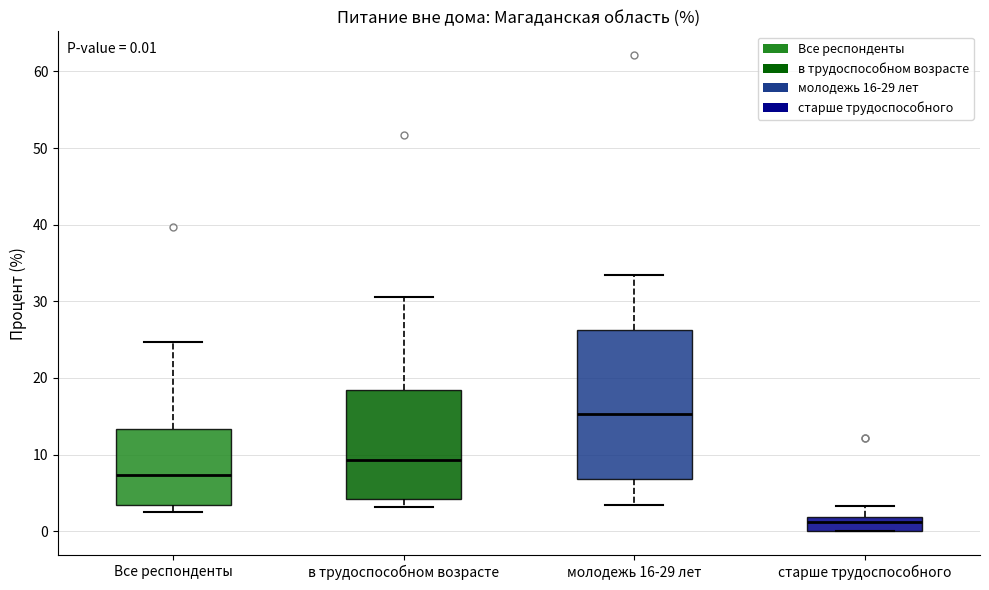

Which box is the tallest, from its lower edge to its upper edge?

молодежь 16-29 лет